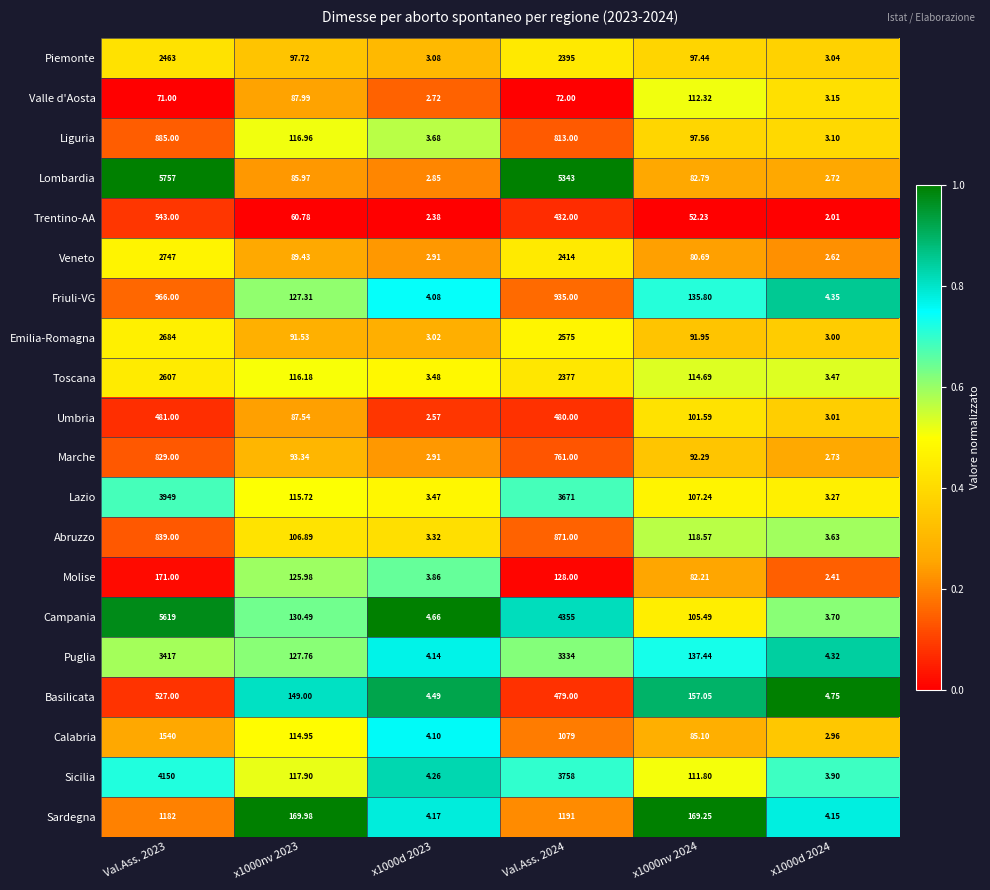

What is the total value across all series at x1000nv 2023?

2213.4